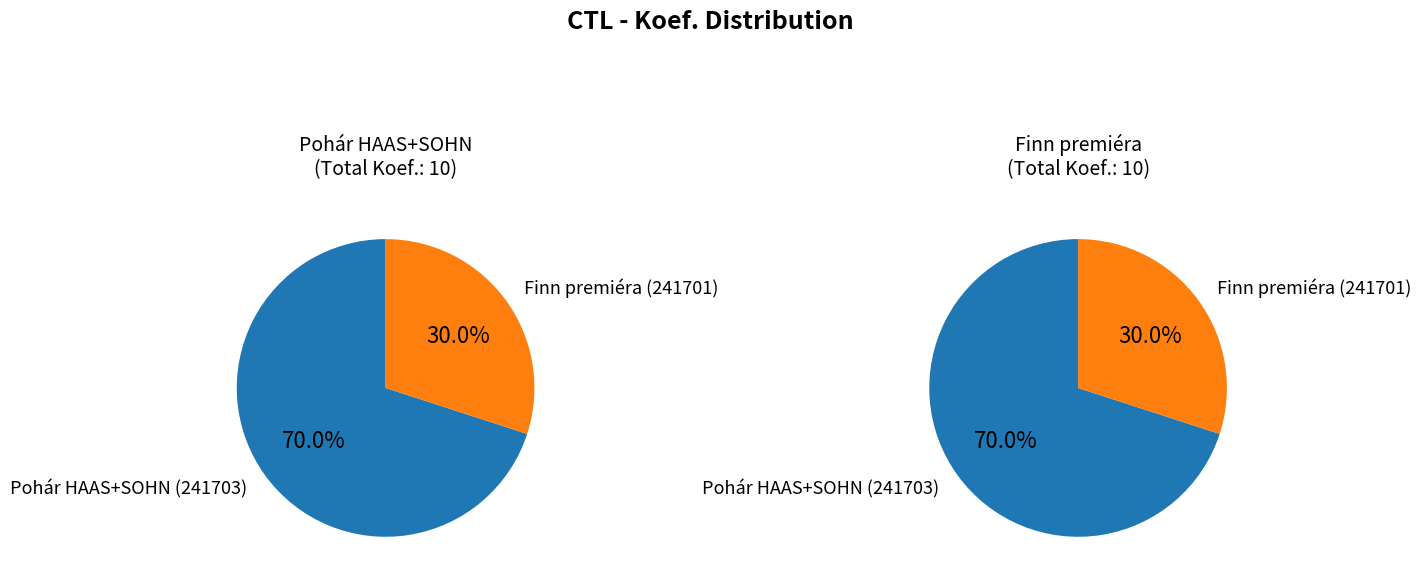

True or false: 241703 accounts for 82% of the total.

False